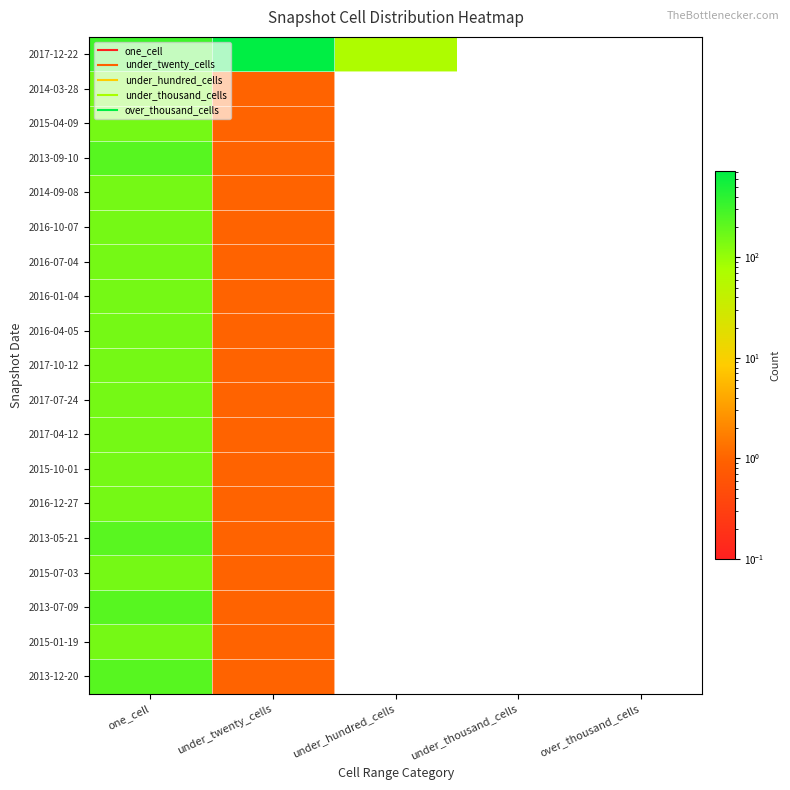

What is the total value across all series at under_twenty_cells?

732